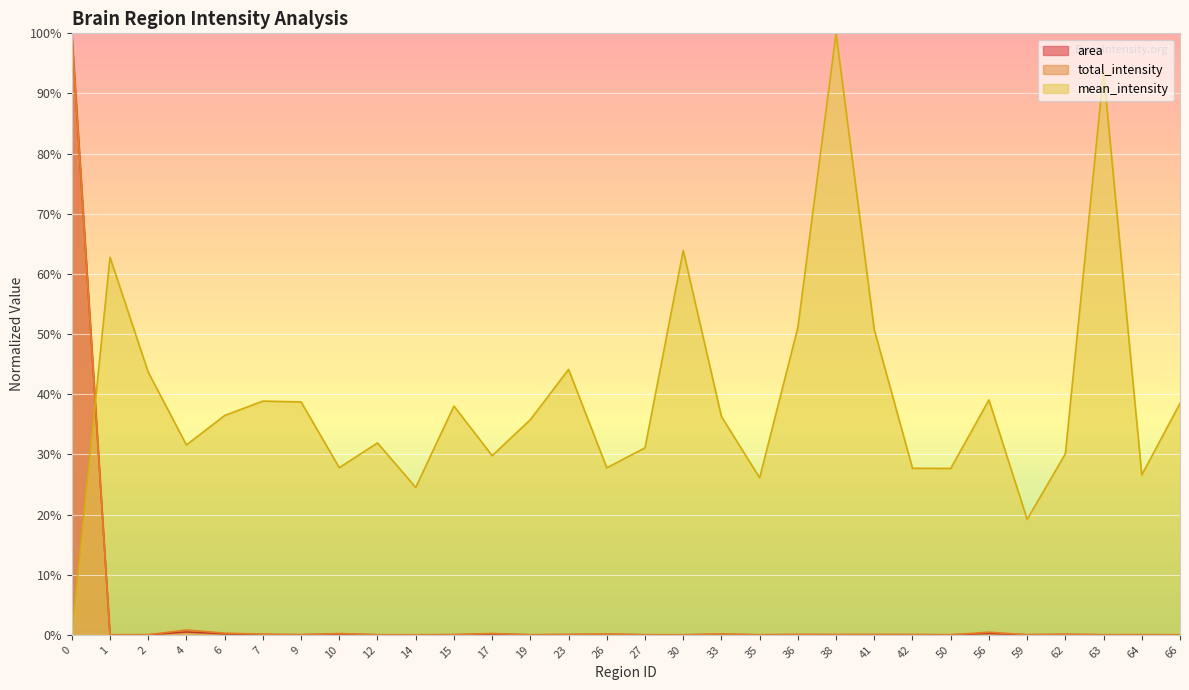

Count the number of categories in the chart.

30